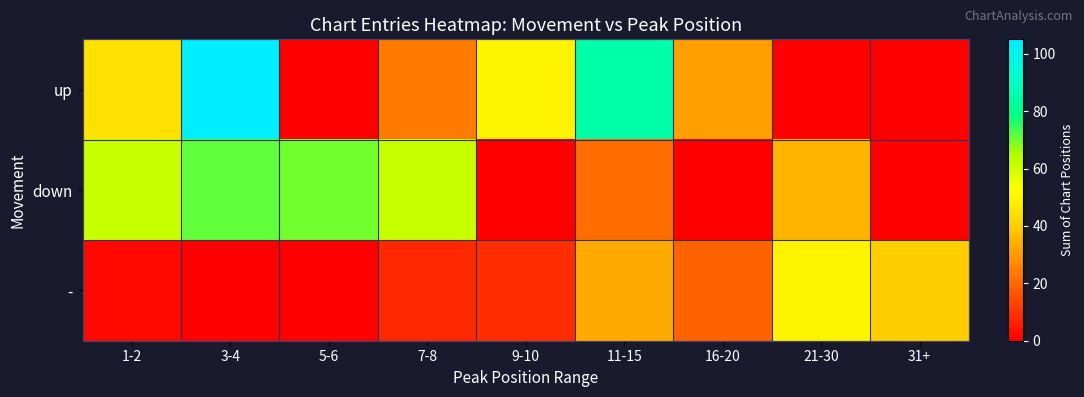

Which series has the largest total across all categories?

up